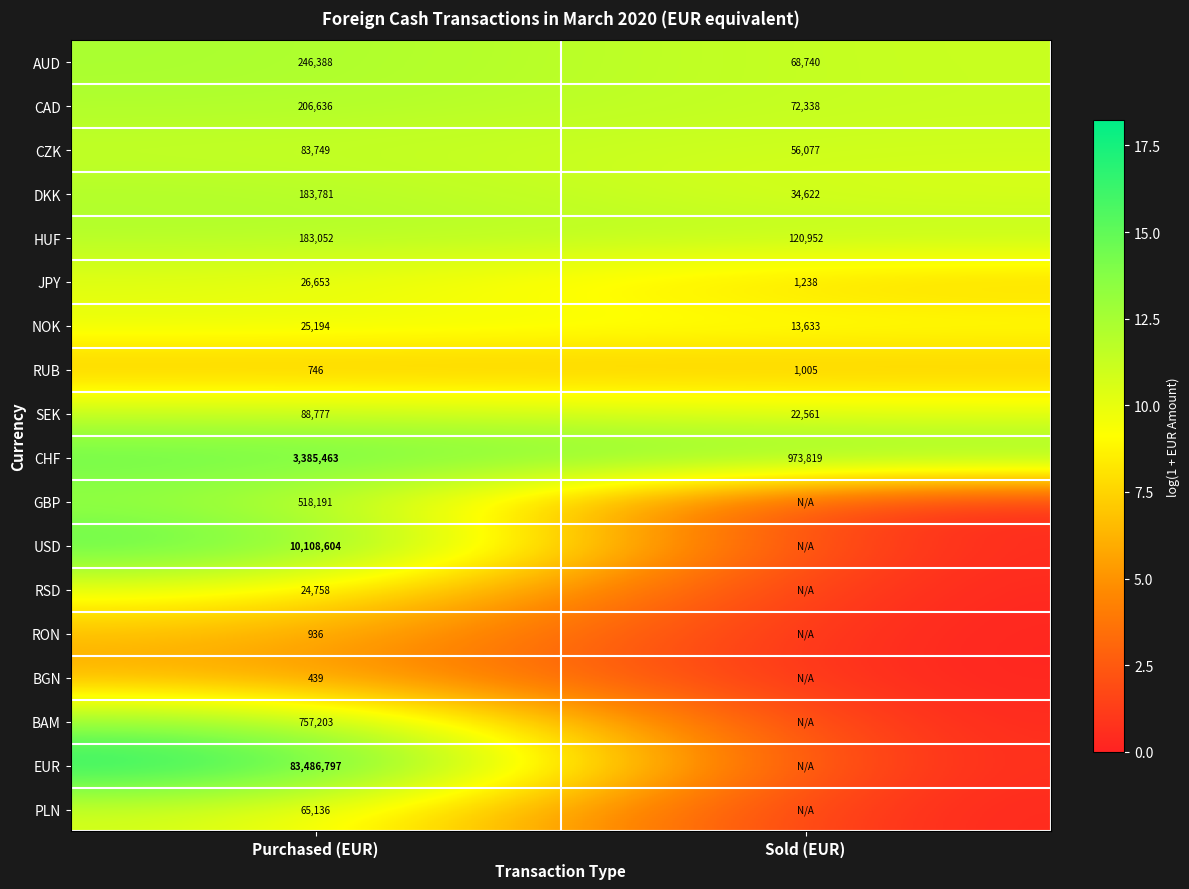

True or false: SEK has a value of 14656 at Sold (EUR).

False